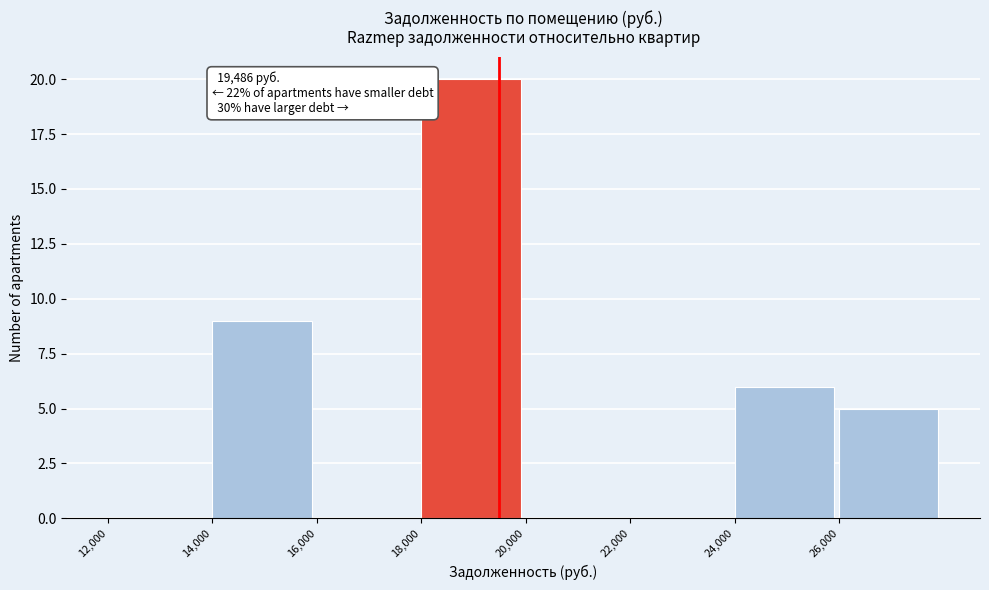

Over which range of the x-axis is the bar tallest?

18000 to 20000